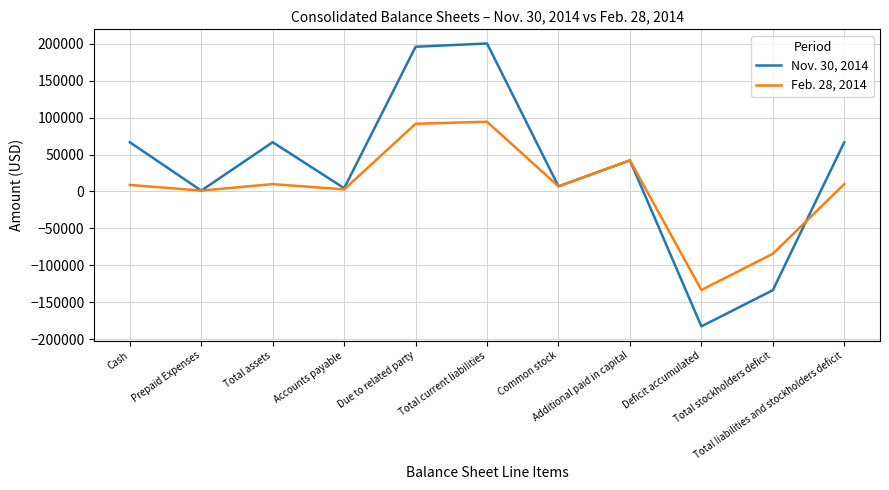

What is the difference between the Nov. 30, 2014 values at Total liabilities and stockholders deficit and Deficit accumulated?

249472